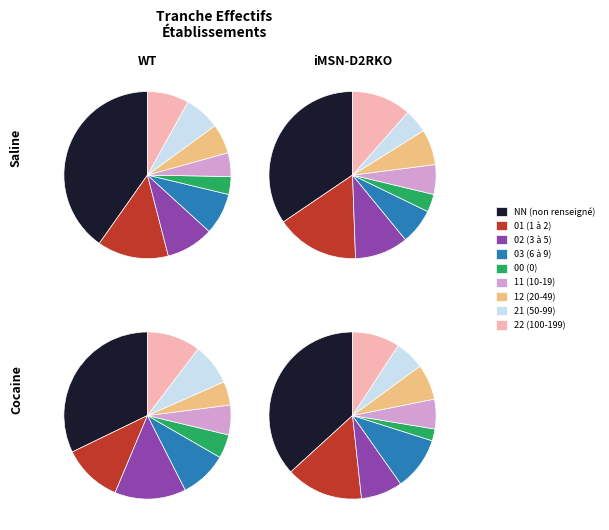

Is it true that 02 is 1% of the pie?

False